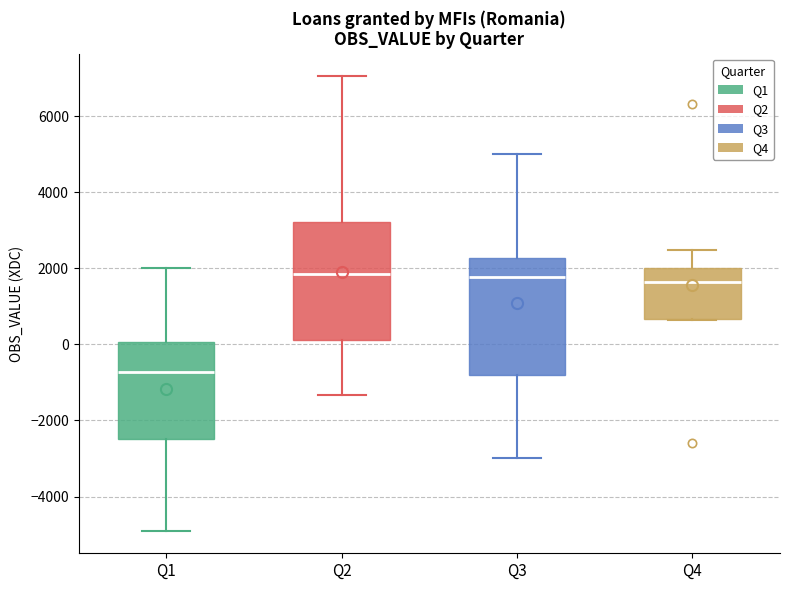

Reading left to right, transcribe this box plot: for each box, give where its median line is, the range the box spans, and where its two whiskers end, as read against the y-axis. The values are not printed on the chart, so give them approximately, as read against the axis.

Q1: median -800, box -2400 to 0, whiskers -4800 to 2000
Q2: median 1800, box 200 to 3200, whiskers -1400 to 7000
Q3: median 1800, box -800 to 2200, whiskers -3000 to 5000
Q4: median 1600, box 600 to 2000, whiskers 600 to 2400